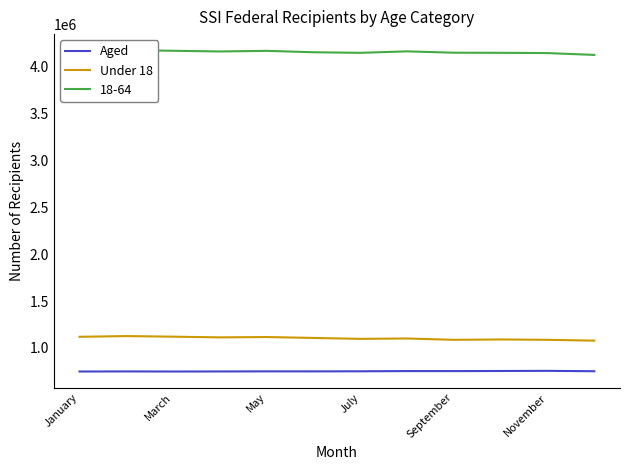

What is the average value of the Under 18 series?

1103311